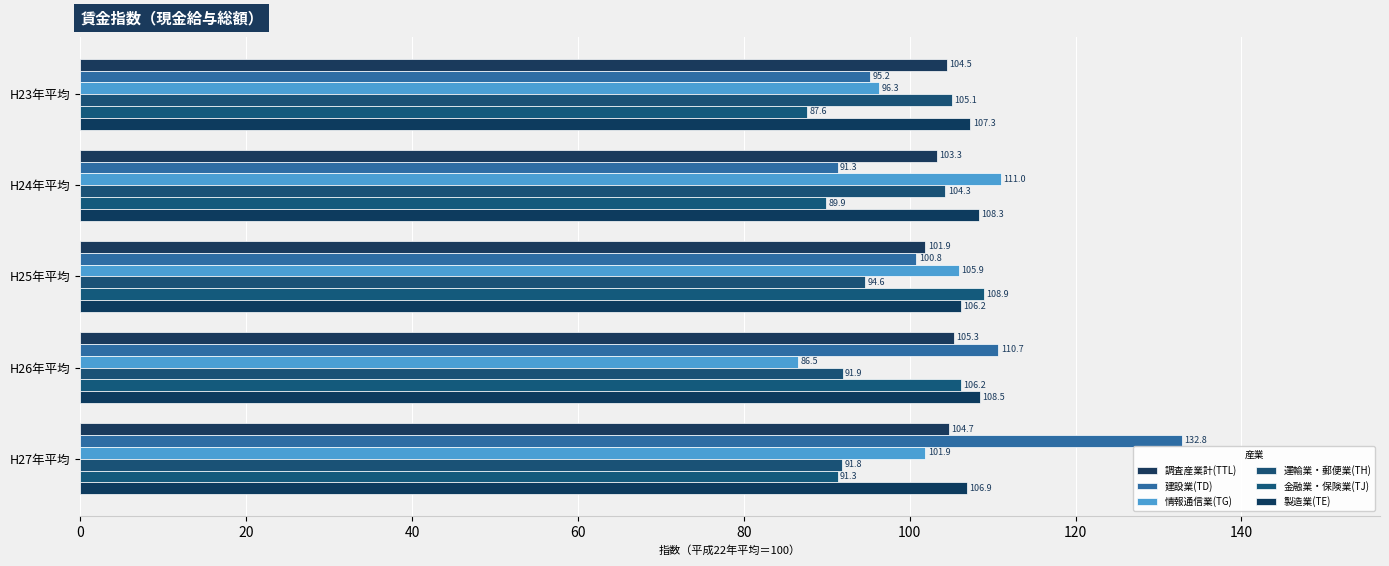

How many values in the 情報通信業(TG) series are below 101?

2